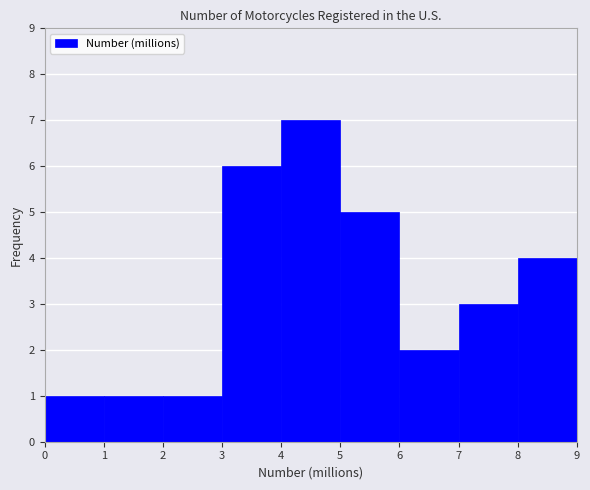

Reading left to right, transcribe this chart: for each bar, give the range it covers on the x-axis and its height. The values are not printed on the chart, so give them approximately, as read against the axis.

0 to 1: 1
1 to 2: 1
2 to 3: 1
3 to 4: 6
4 to 5: 7
5 to 6: 5
6 to 7: 2
7 to 8: 3
8 to 9: 4